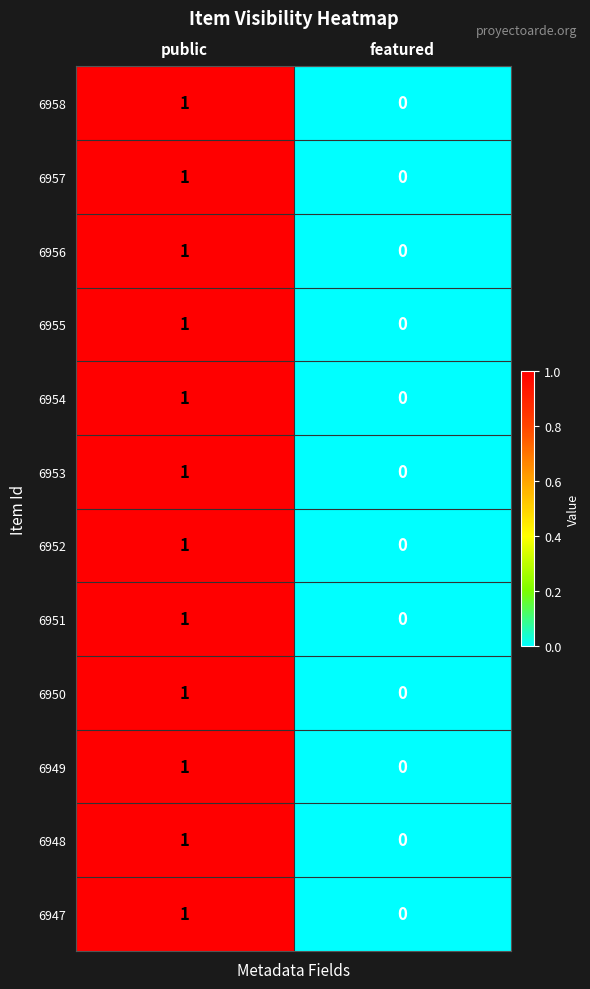

The 6952 series shows -1 at featured. True or false?

False